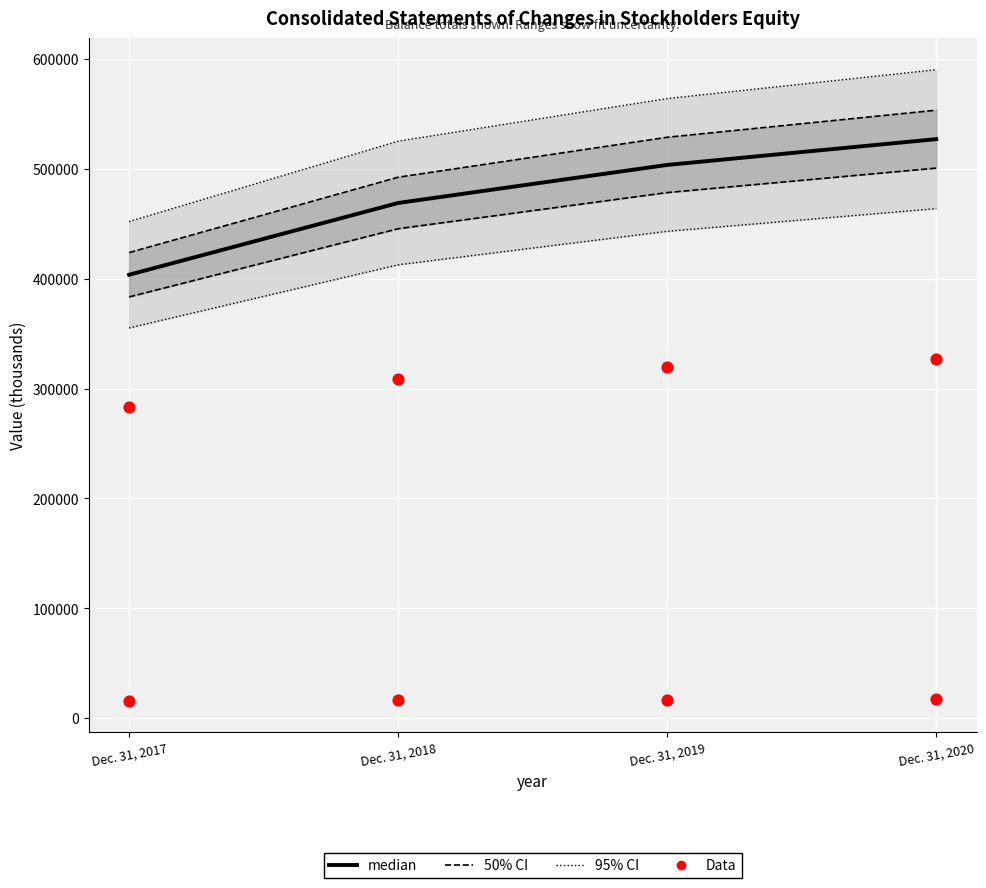

What is the total value across all series at Dec. 31, 2019?

1932684.8